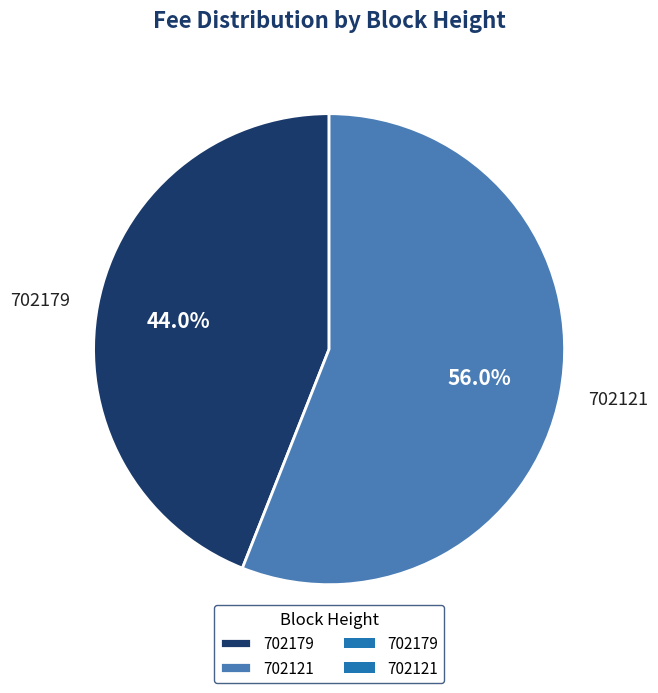

Combined, do 702121 and 702179 account for over 50%?

Yes